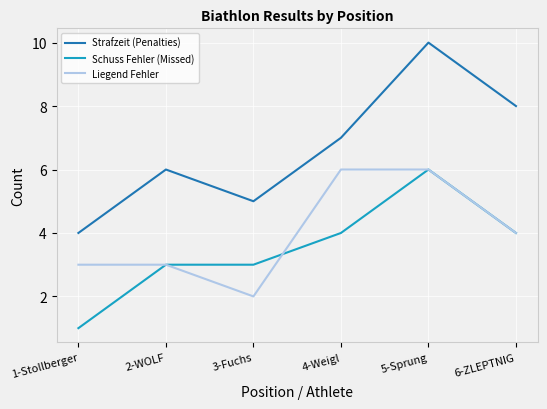

True or false: Strafzeit (Penalties) and Liegend Fehler cross at least once.

False